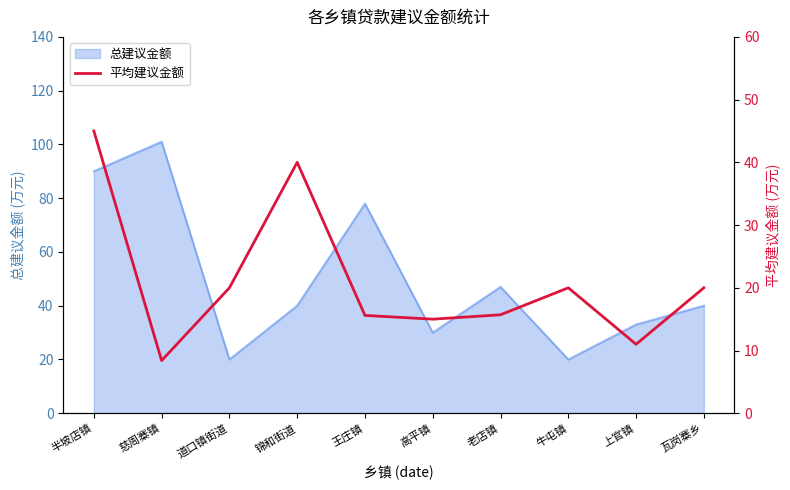

At which label is 总建议金额 closest to 60?

老店镇